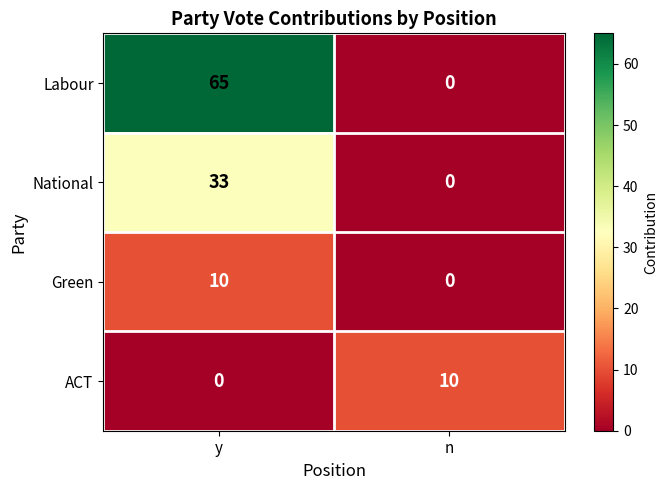

Read the Green value at y.

10